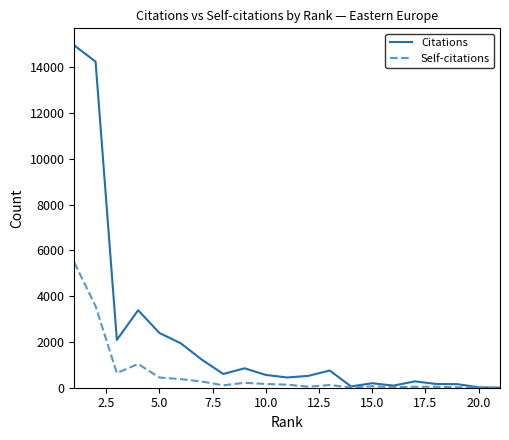

Is this an area chart (filled region under the line)?

No